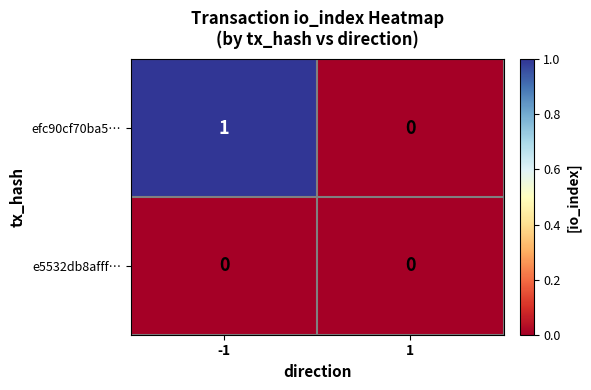

Which series has the widest spread of values?

efc90cf70ba5…